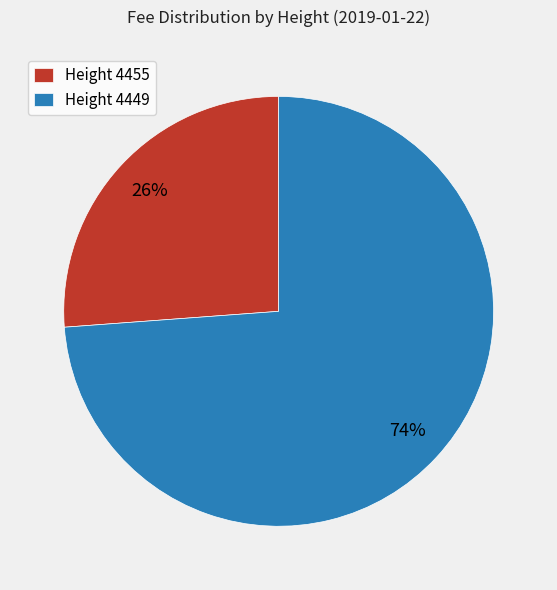

Do Height 4455 and Height 4449 together represent more than half of the pie?

Yes